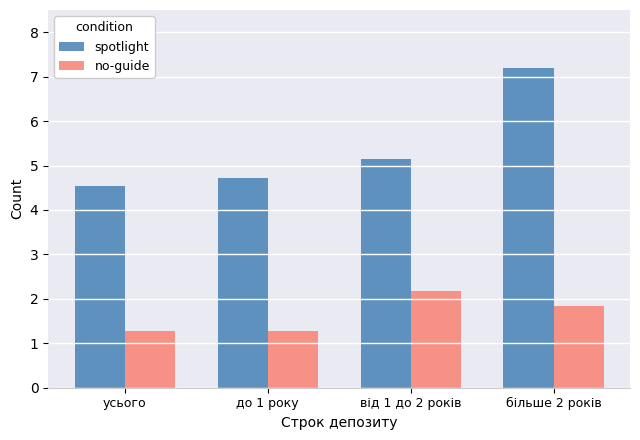

Reading right to left, list all the values displayed in this chart.

spotlight: більше 2 років=7.2	від 1 до 2 років=5.1	до 1 року=4.7	усього=4.5
no-guide: більше 2 років=1.8	від 1 до 2 років=2.2	до 1 року=1.3	усього=1.3